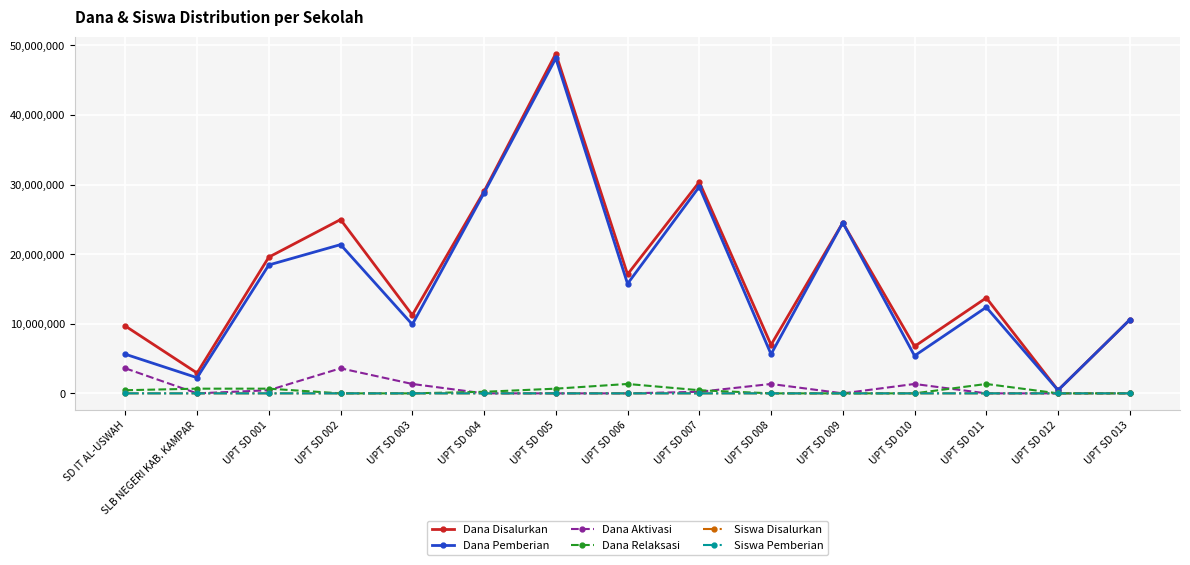

True or false: Siswa Pemberian and Dana Disalurkan cross at least once.

False